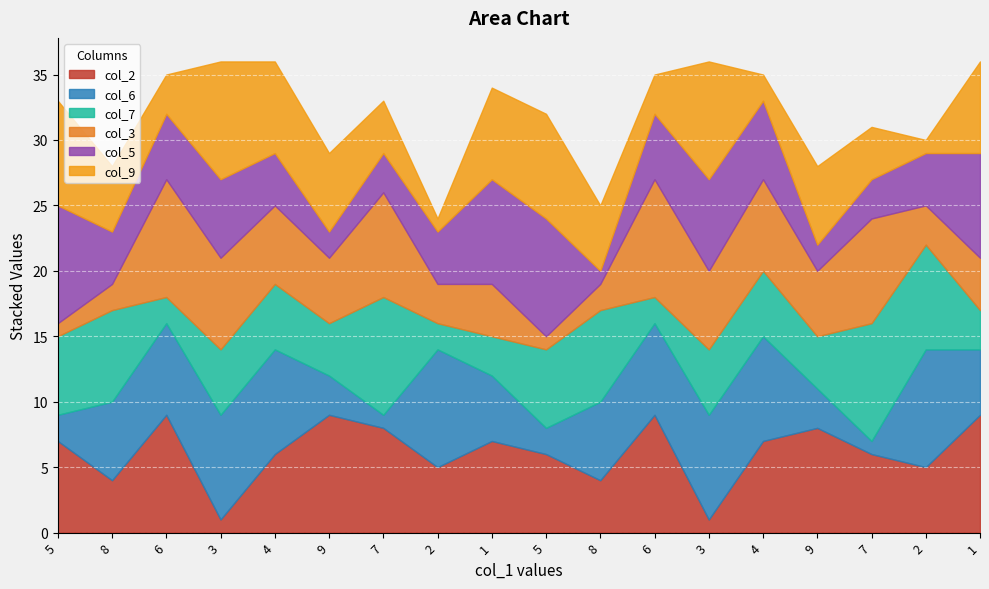

Which series has the largest range (max minus min)?

col_2